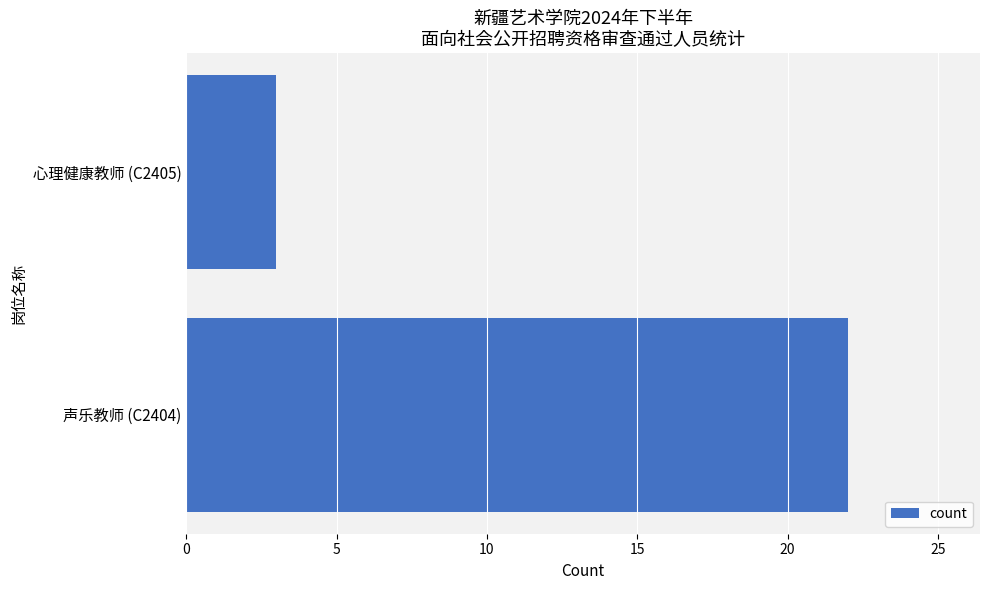

What is the change in value from 声乐教师 (C2404) to 心理健康教师 (C2405)?

-19